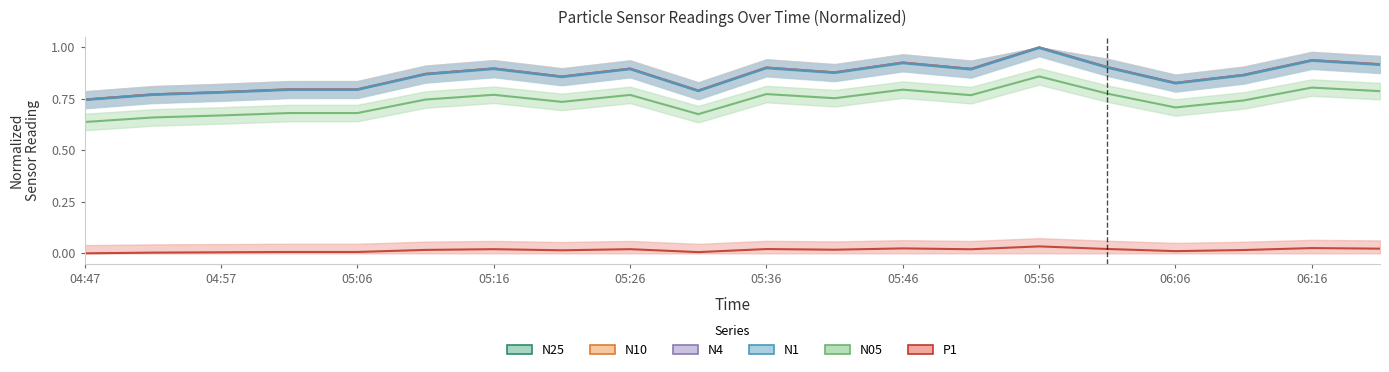

Which series changed the most between 04:57 and 06:01?

N10